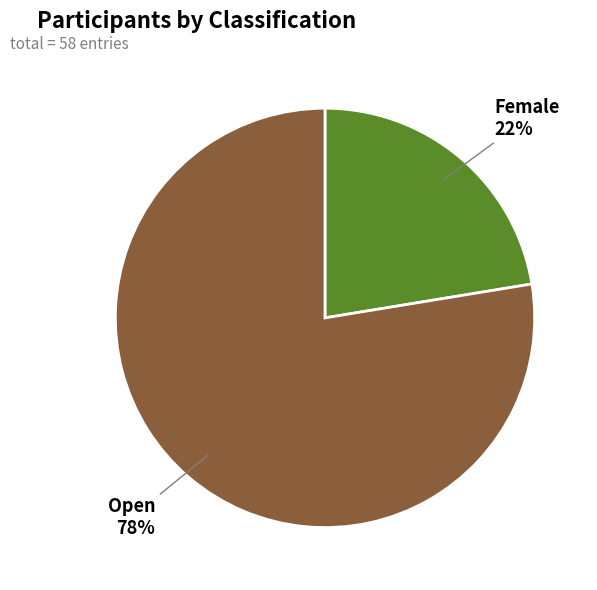

How many segments does this pie chart have?

2